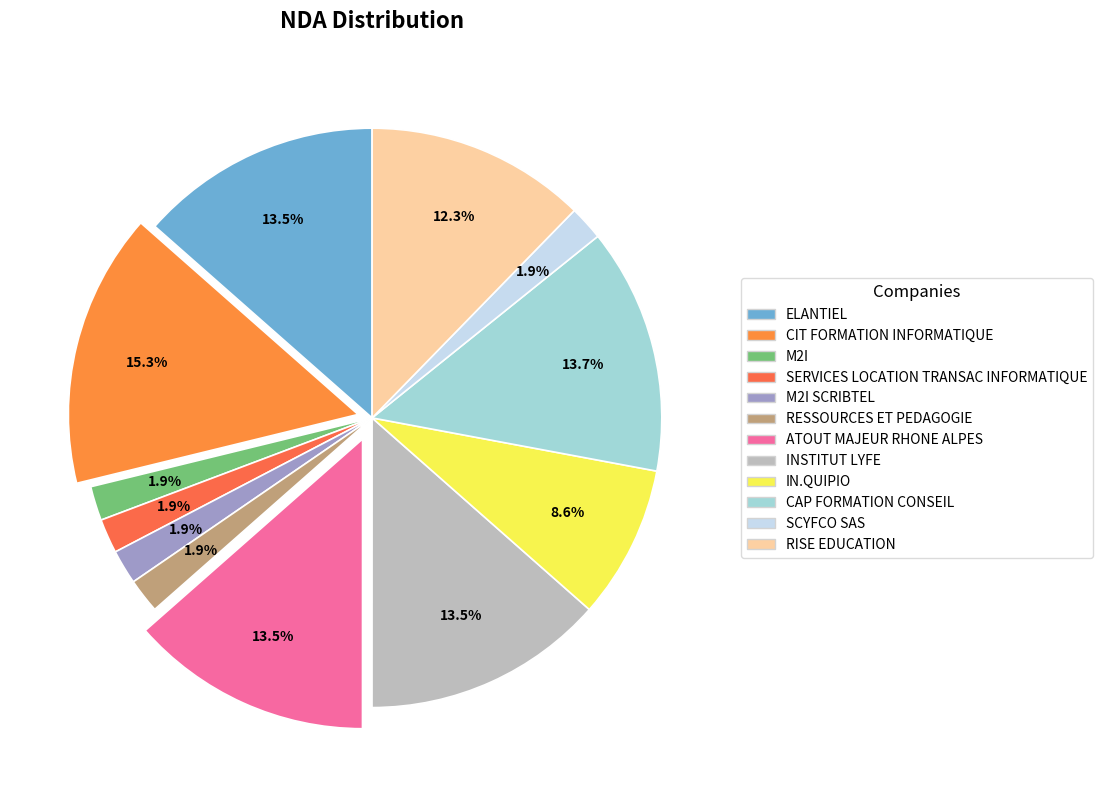

Does any single category account for the majority?

No